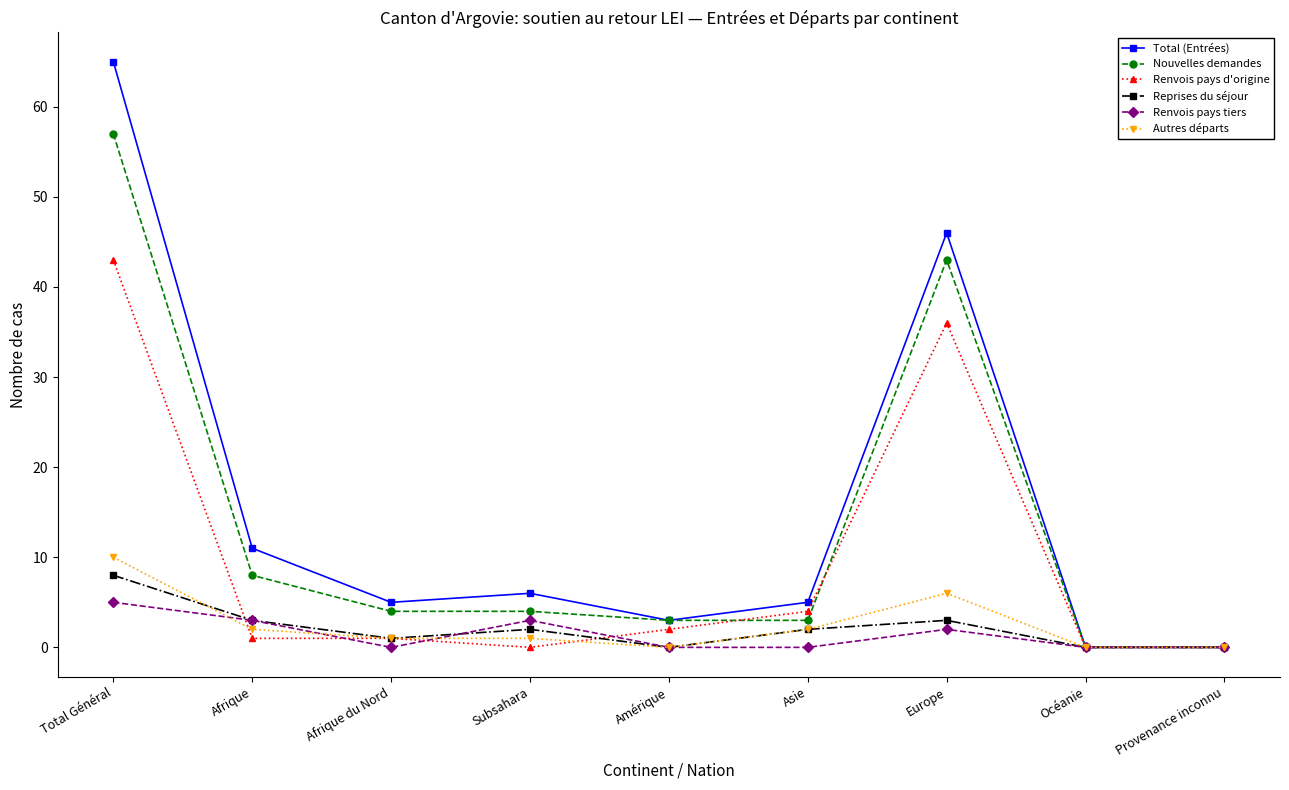

Which category has the highest value in the Renvois pays d'origine series?

Total Général